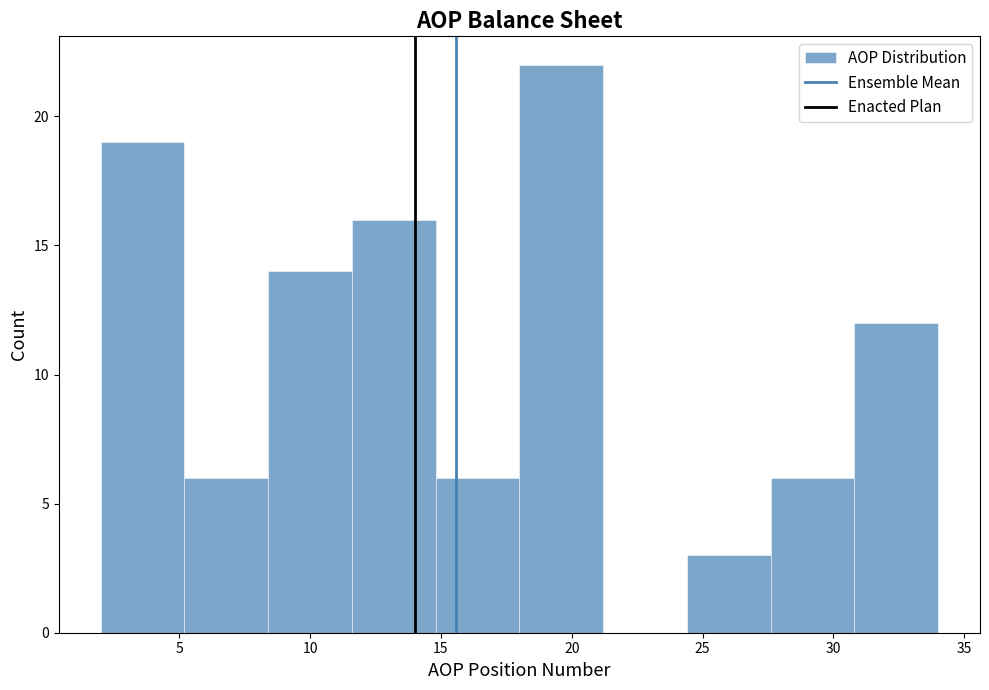

Reading left to right, list every bar in this chart as the range it spans on the x-axis followed by its height. Neither the bar edges nor the heights are printed on the chart, so give them approximately, as read against the axes.

2.0 to 5.2: 19
5.2 to 8.4: 6
8.4 to 11.6: 14
11.6 to 14.8: 16
14.8 to 18.0: 6
18.0 to 21.2: 22
21.2 to 24.4: 0
24.4 to 27.6: 3
27.6 to 30.8: 6
30.8 to 34.0: 12